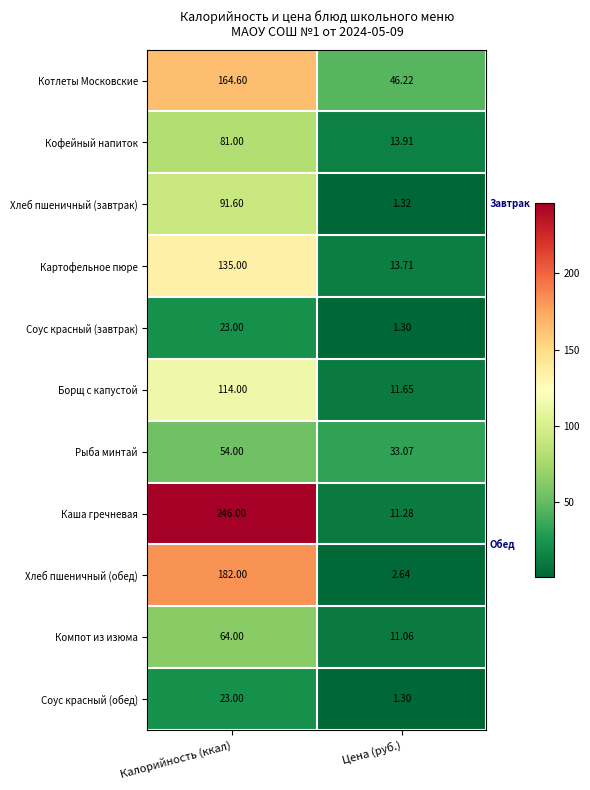

Which series has the largest range (max minus min)?

Каша гречневая